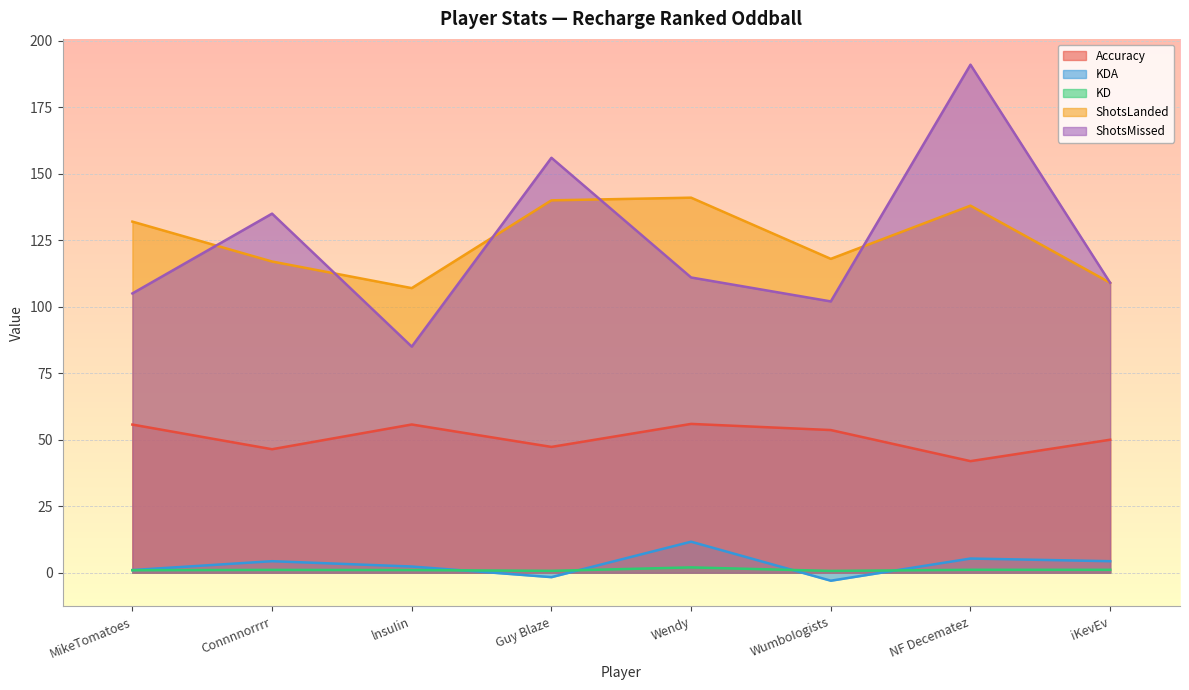

Reading left to right, transcribe all the data shown in this chart.

Accuracy: MikeTomatoes=55.7	Connnnorrrr=46.4	lnsuIin=55.7	Guy Blaze=47.3	Wendy=56.0	WumboIogists=53.6	NF Decematez=42.0	iKevEv=50.0
KDA: MikeTomatoes=1.0	Connnnorrrr=4.3	lnsuIin=2.3	Guy Blaze=-1.7	Wendy=11.7	WumboIogists=-3.0	NF Decematez=5.3	iKevEv=4.3
KD: MikeTomatoes=0.9	Connnnorrrr=1.1	lnsuIin=1.0	Guy Blaze=0.7	Wendy=2.0	WumboIogists=0.7	NF Decematez=1.1	iKevEv=1.1
ShotsLanded: MikeTomatoes=132.0	Connnnorrrr=117.0	lnsuIin=107.0	Guy Blaze=140.0	Wendy=141.0	WumboIogists=118.0	NF Decematez=138.0	iKevEv=109.0
ShotsMissed: MikeTomatoes=105.0	Connnnorrrr=135.0	lnsuIin=85.0	Guy Blaze=156.0	Wendy=111.0	WumboIogists=102.0	NF Decematez=191.0	iKevEv=109.0